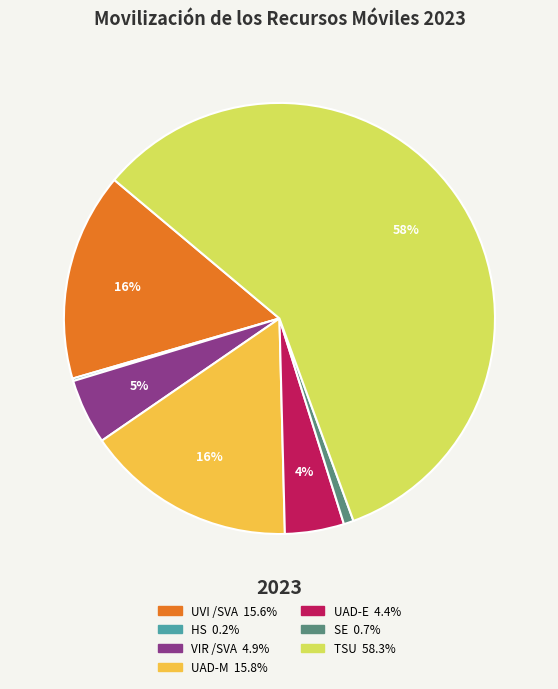

Which has a higher value, SE or UAD-E?

UAD-E